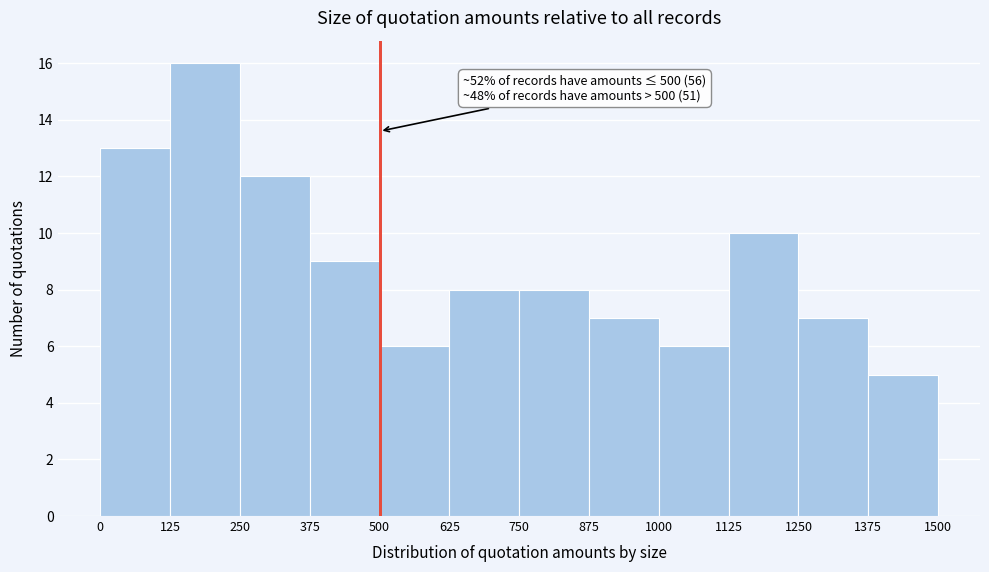

Over which range of the x-axis is the bar tallest?

125 to 250